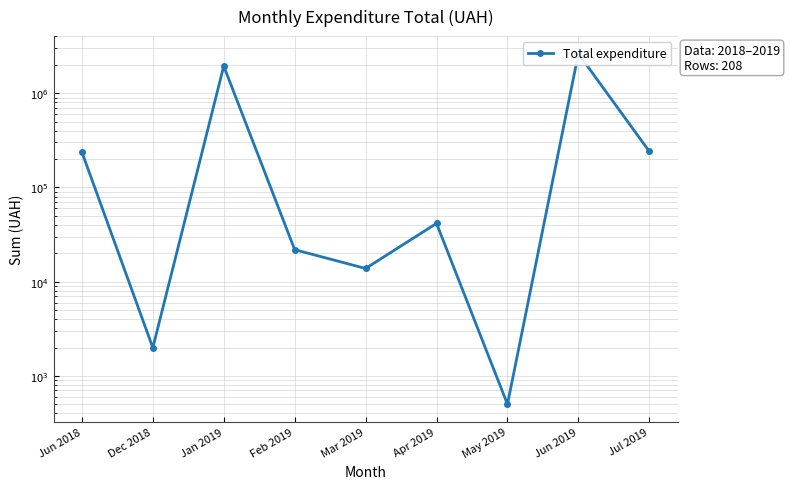

What is the change in value from Dec 2018 to Jan 2019?

+1938408.1